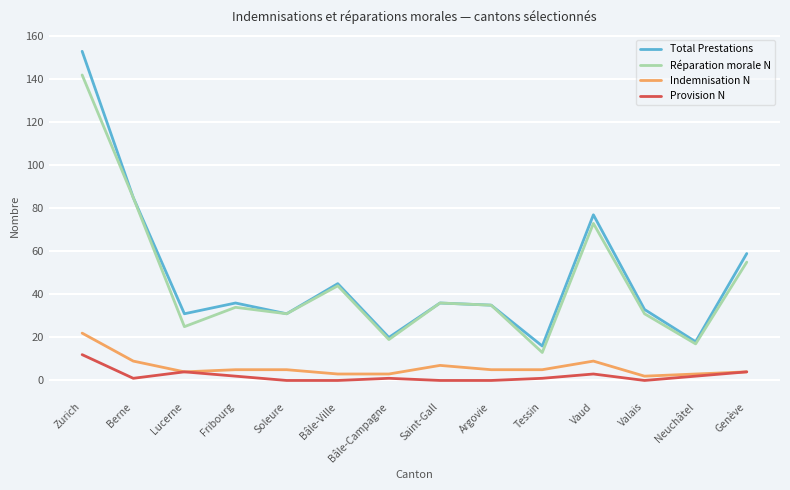

List the series in order of their peak value, highest first.

Total Prestations, Réparation morale N, Indemnisation N, Provision N